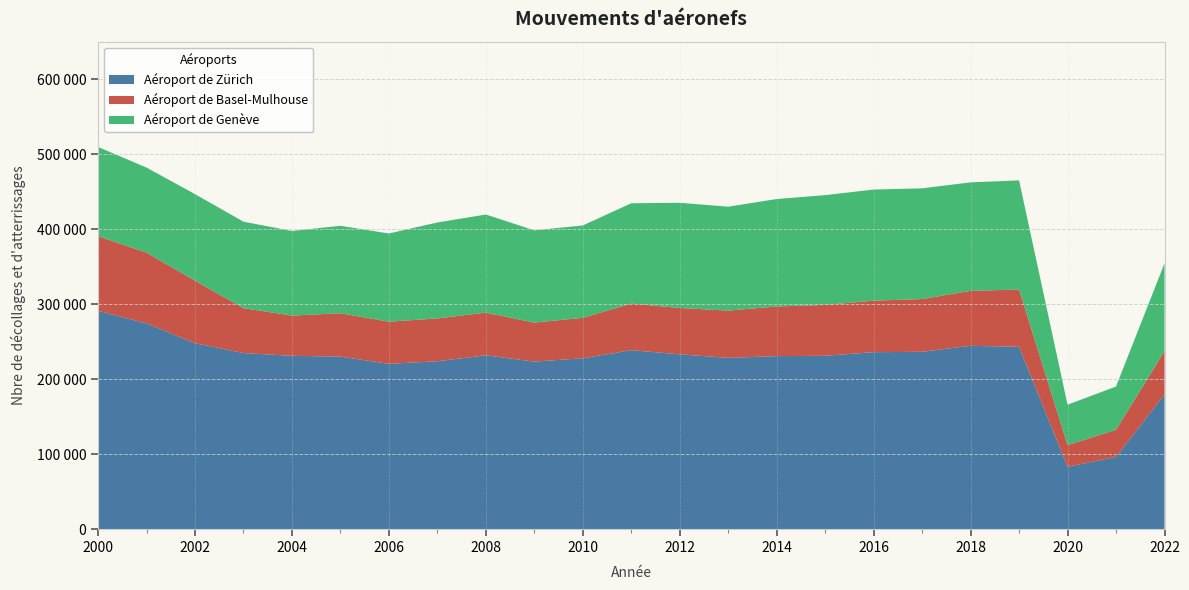

Reading left to right, transcribe all the data shown in this chart.

Aéroport de Zürich: 291044	274234	247897	234759	231100	229982	220391	223830	231754	223333	227815	238569	233064	228314	230652	231095	235931	236418	244430	243115	83081	96253	179556
Aéroport de Basel-Mulhouse: 99590	94458	83284	59878	53606	57901	56168	57141	56868	52013	53933	62169	61754	63094	66218	67814	68672	70368	73225	76388	28947	36150	57777
Aéroport de Genève: 118950	113369	115471	115276	112866	116545	117615	127909	130852	123050	123173	133755	140329	138503	143265	146440	148185	147615	144721	145527	53854	57711	116994